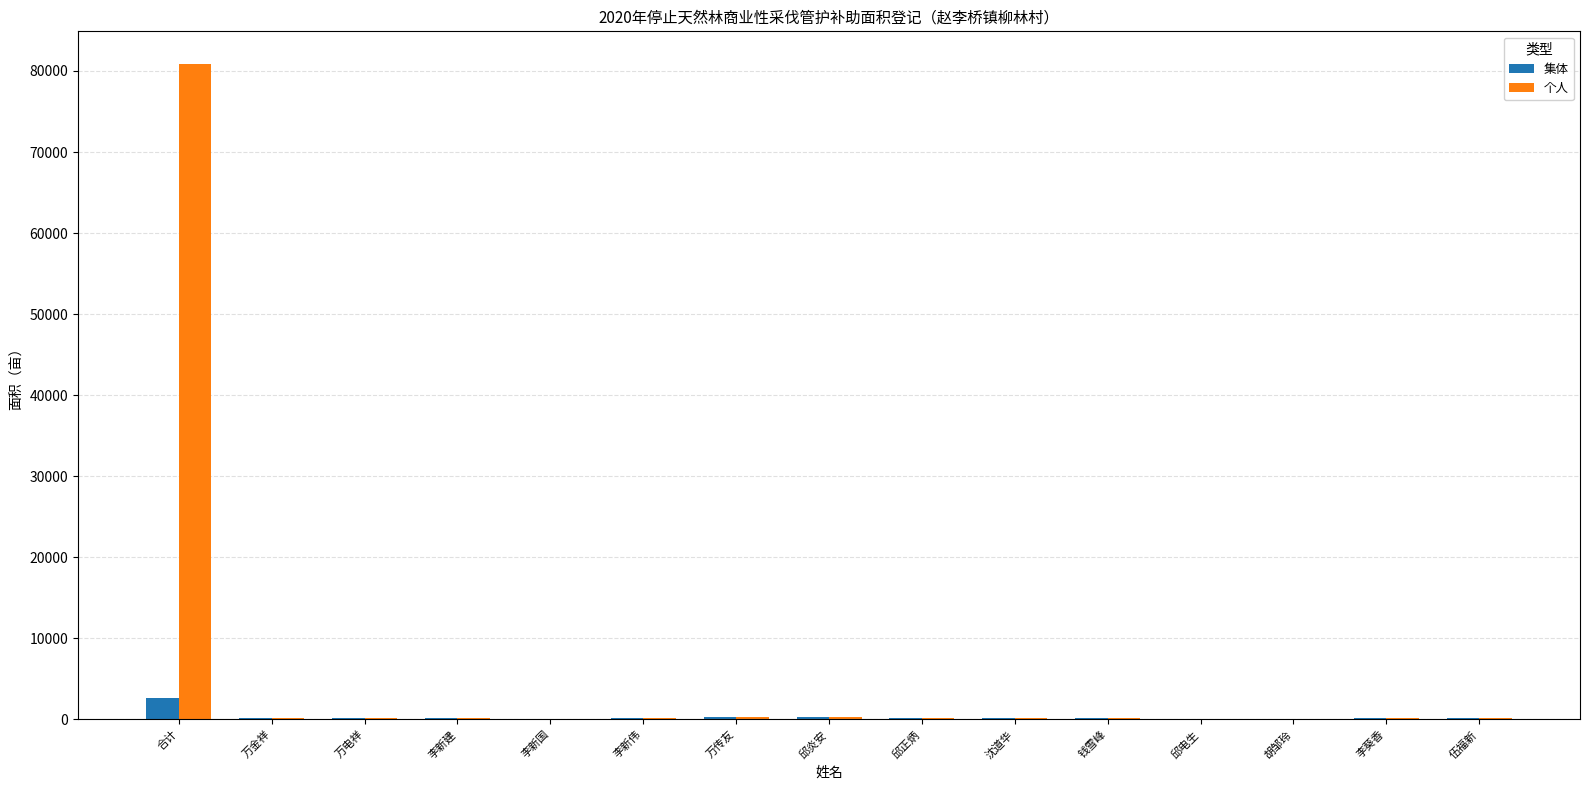

Which series has the largest total across all categories?

个人